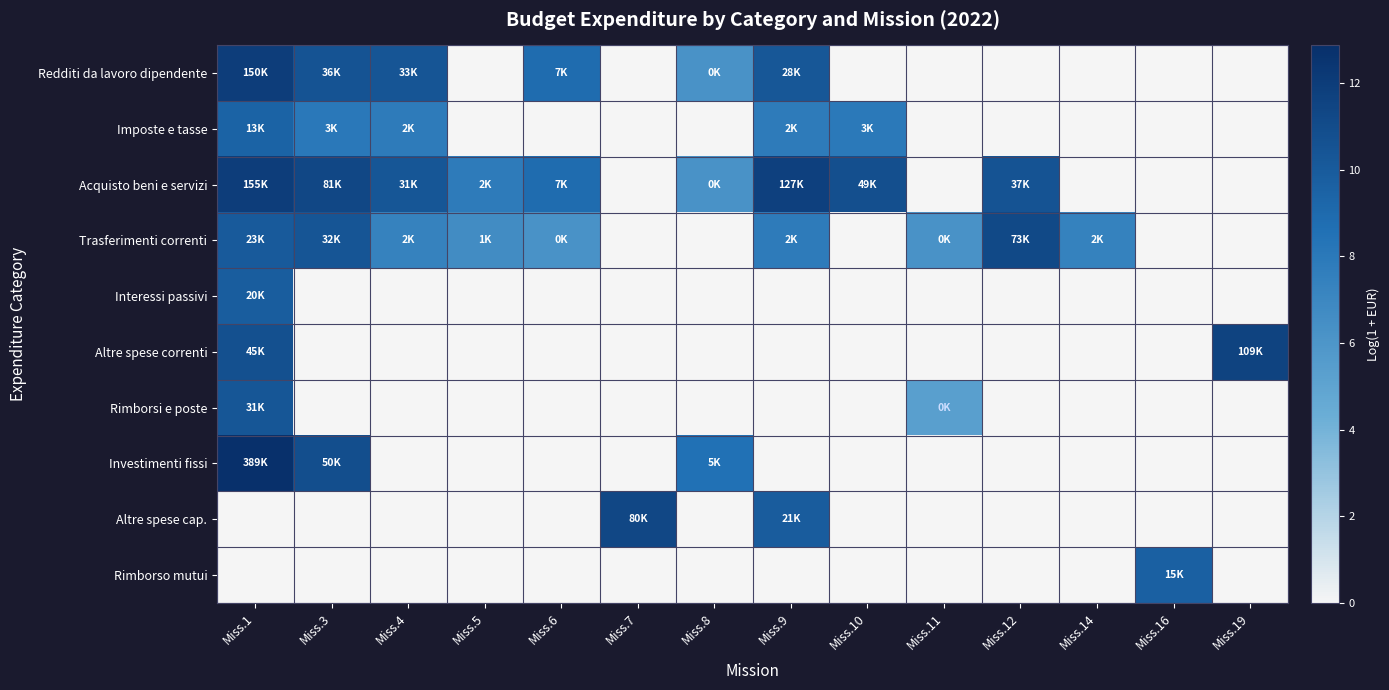

Reading left to right, transcribe all the data shown in this chart.

Redditi da lavoro dipendente: Miss.1=11.9	Miss.3=10.5	Miss.4=10.4	Miss.5=0.0	Miss.6=8.9	Miss.7=0.0	Miss.8=6.2	Miss.9=10.3	Miss.10=0.0	Miss.11=0.0	Miss.12=0.0	Miss.14=0.0	Miss.16=0.0	Miss.19=0.0
Imposte e tasse: Miss.1=9.5	Miss.3=8.0	Miss.4=7.8	Miss.5=0.0	Miss.6=0.0	Miss.7=0.0	Miss.8=0.0	Miss.9=7.8	Miss.10=8.0	Miss.11=0.0	Miss.12=0.0	Miss.14=0.0	Miss.16=0.0	Miss.19=0.0
Acquisto beni e servizi: Miss.1=12.0	Miss.3=11.3	Miss.4=10.3	Miss.5=7.8	Miss.6=8.9	Miss.7=0.0	Miss.8=6.2	Miss.9=11.8	Miss.10=10.8	Miss.11=0.0	Miss.12=10.5	Miss.14=0.0	Miss.16=0.0	Miss.19=0.0
Trasferimenti correnti: Miss.1=10.0	Miss.3=10.4	Miss.4=7.3	Miss.5=6.7	Miss.6=6.2	Miss.7=0.0	Miss.8=0.0	Miss.9=7.8	Miss.10=0.0	Miss.11=6.2	Miss.12=11.2	Miss.14=7.4	Miss.16=0.0	Miss.19=0.0
Interessi passivi: Miss.1=9.9	Miss.3=0.0	Miss.4=0.0	Miss.5=0.0	Miss.6=0.0	Miss.7=0.0	Miss.8=0.0	Miss.9=0.0	Miss.10=0.0	Miss.11=0.0	Miss.12=0.0	Miss.14=0.0	Miss.16=0.0	Miss.19=0.0
Altre spese correnti: Miss.1=10.7	Miss.3=0.0	Miss.4=0.0	Miss.5=0.0	Miss.6=0.0	Miss.7=0.0	Miss.8=0.0	Miss.9=0.0	Miss.10=0.0	Miss.11=0.0	Miss.12=0.0	Miss.14=0.0	Miss.16=0.0	Miss.19=11.6
Rimborsi e poste: Miss.1=10.4	Miss.3=0.0	Miss.4=0.0	Miss.5=0.0	Miss.6=0.0	Miss.7=0.0	Miss.8=0.0	Miss.9=0.0	Miss.10=0.0	Miss.11=5.3	Miss.12=0.0	Miss.14=0.0	Miss.16=0.0	Miss.19=0.0
Investimenti fissi: Miss.1=12.9	Miss.3=10.8	Miss.4=0.0	Miss.5=0.0	Miss.6=0.0	Miss.7=0.0	Miss.8=8.5	Miss.9=0.0	Miss.10=0.0	Miss.11=0.0	Miss.12=0.0	Miss.14=0.0	Miss.16=0.0	Miss.19=0.0
Altre spese cap.: Miss.1=0.0	Miss.3=0.0	Miss.4=0.0	Miss.5=0.0	Miss.6=0.0	Miss.7=11.3	Miss.8=0.0	Miss.9=9.9	Miss.10=0.0	Miss.11=0.0	Miss.12=0.0	Miss.14=0.0	Miss.16=0.0	Miss.19=0.0
Rimborso mutui: Miss.1=0.0	Miss.3=0.0	Miss.4=0.0	Miss.5=0.0	Miss.6=0.0	Miss.7=0.0	Miss.8=0.0	Miss.9=0.0	Miss.10=0.0	Miss.11=0.0	Miss.12=0.0	Miss.14=0.0	Miss.16=9.6	Miss.19=0.0